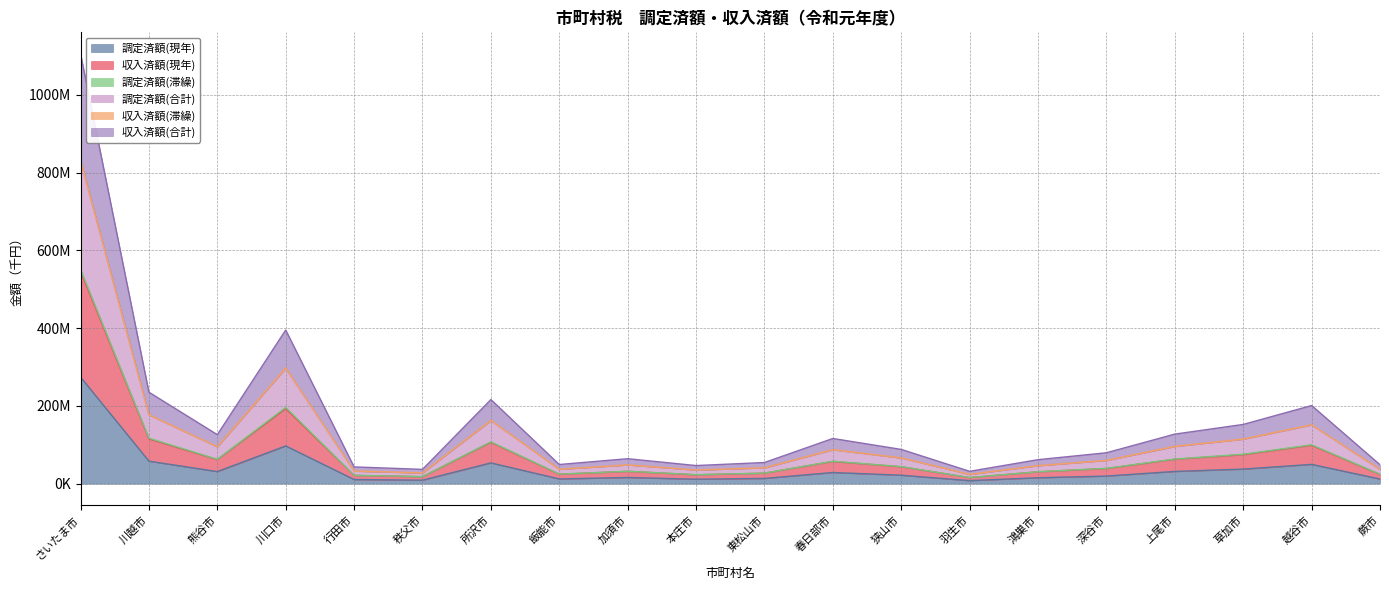

At which label does 収入済額(合計) first exceed 43838205?

さいたま市